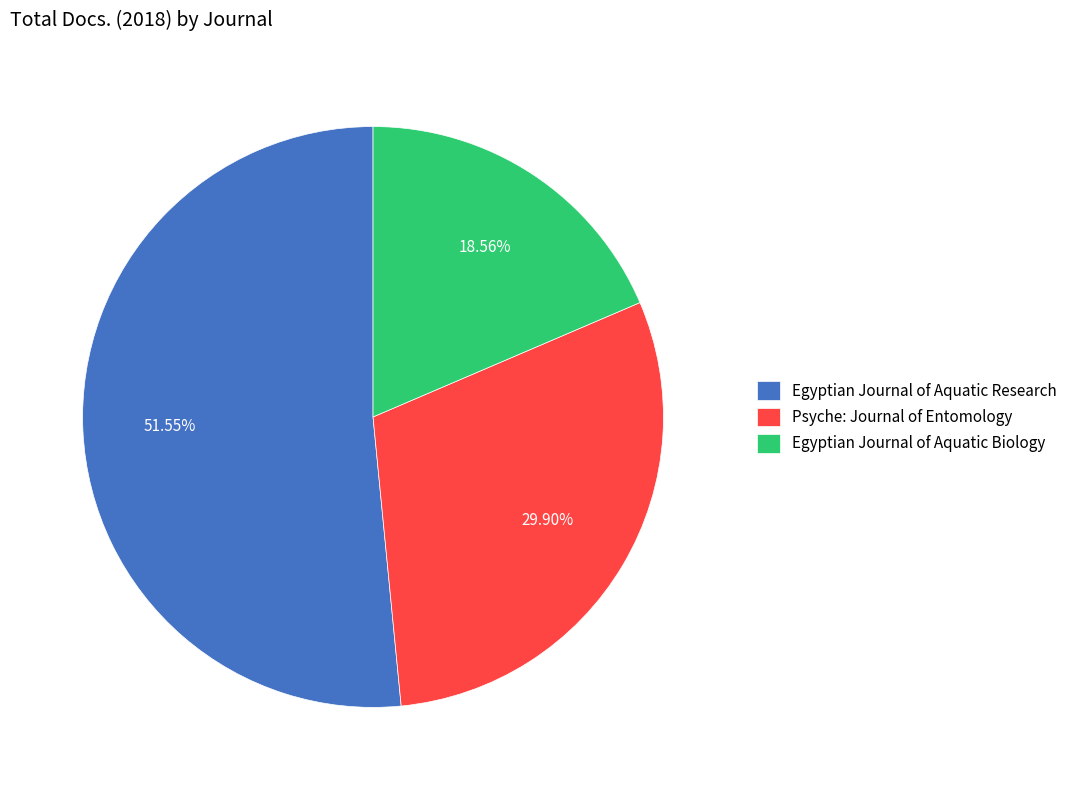

Which category has the smallest portion of the pie?

Egyptian Journal of Aquatic Biology